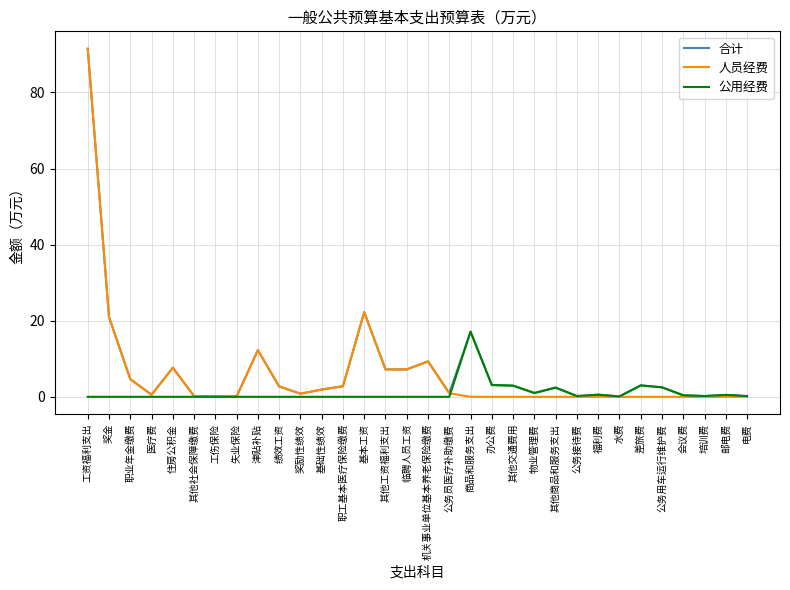

What is the difference between the maximum and minimum values in the 公用经费 series?

17.1